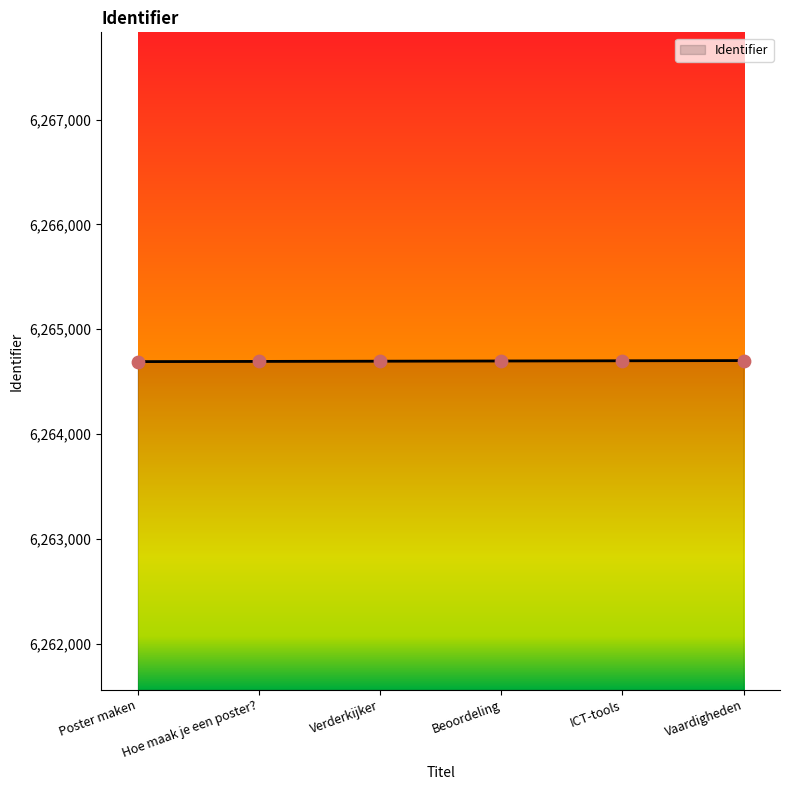

Approximately how many times larger is the value at Verderkijker compared to Vaardigheden?

1.0